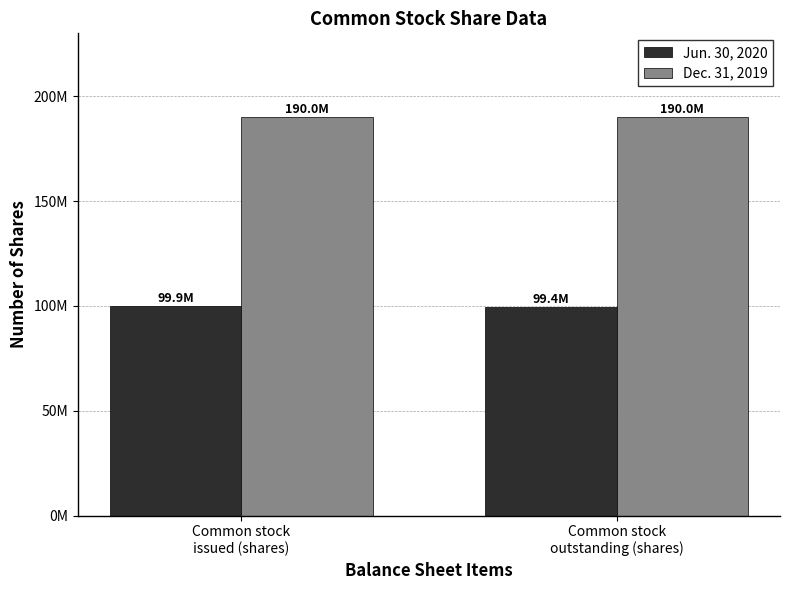

What is the sum of all Jun. 30, 2020 values?

199302000